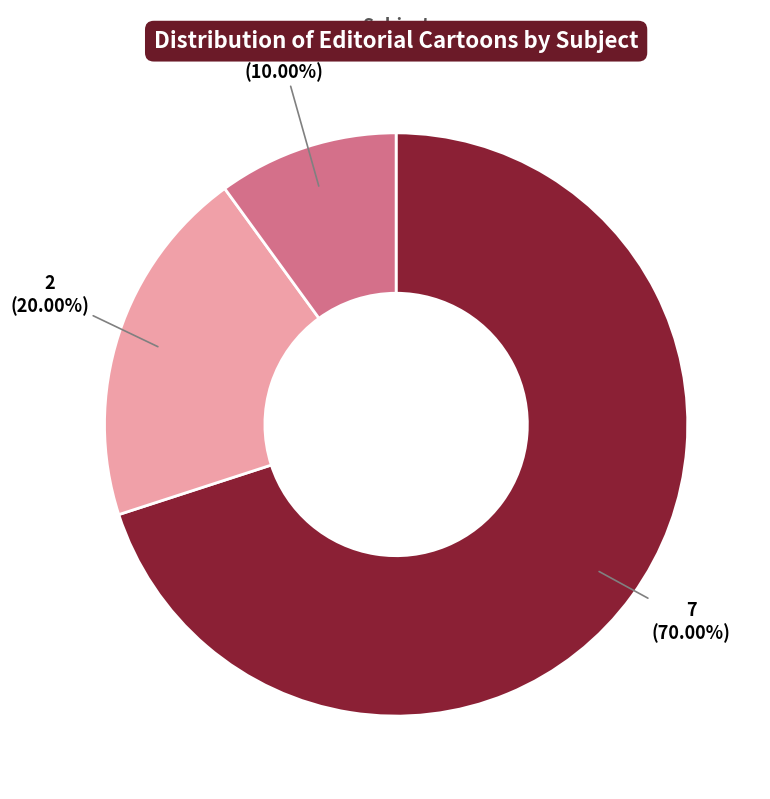

Is there any slice that represents more than half of the pie?

Yes